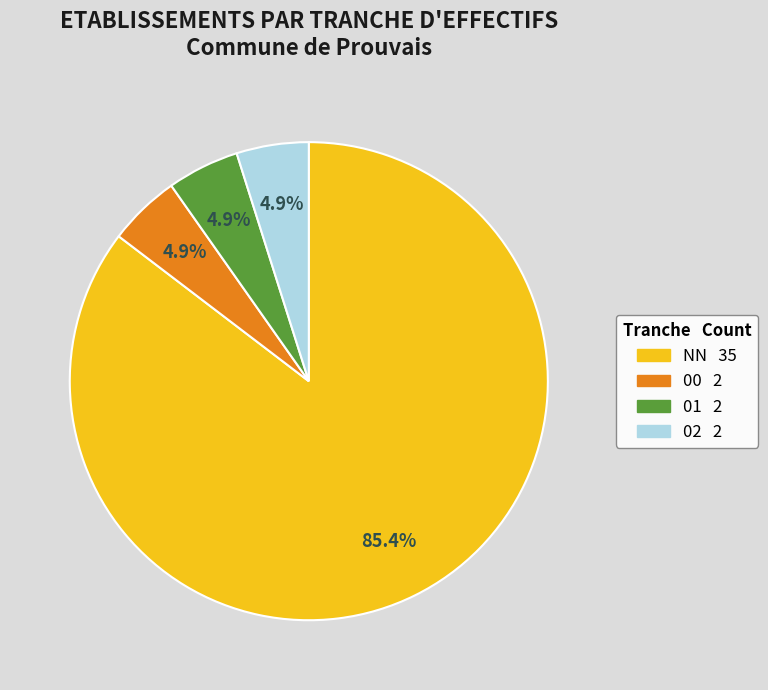

How many slices are in this pie chart?

4